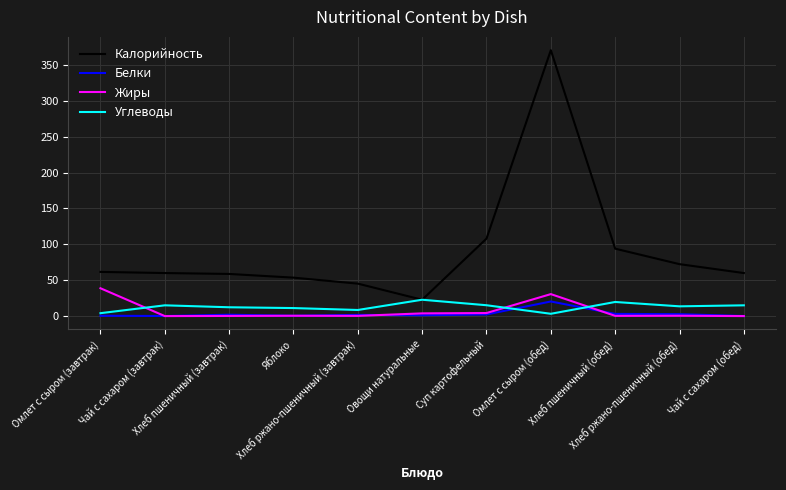

True or false: Белки and Калорийность intersect in this chart.

False